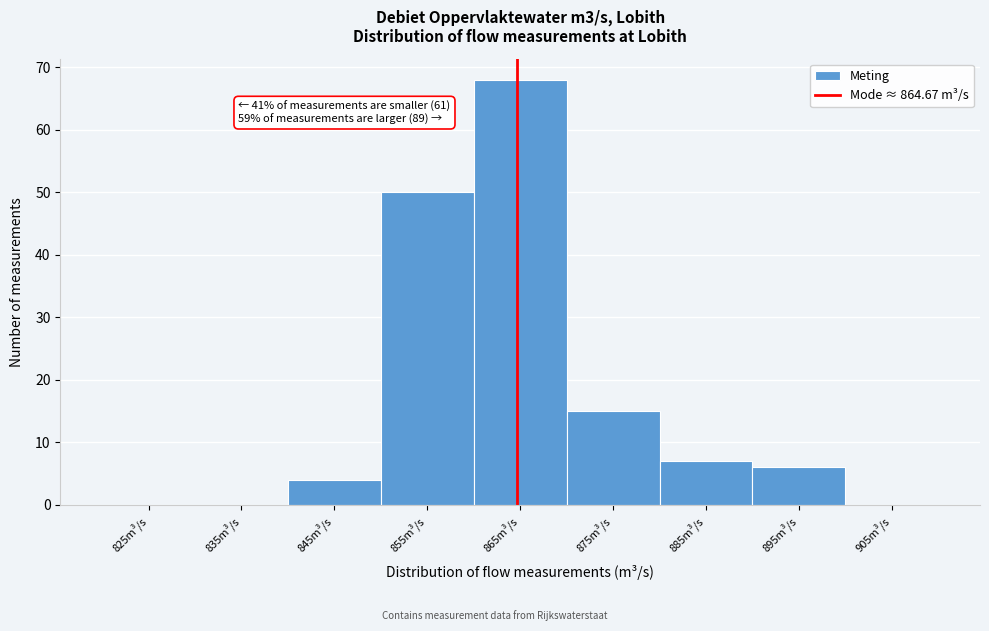

Which range on the x-axis has the tallest bar?

860 to 870